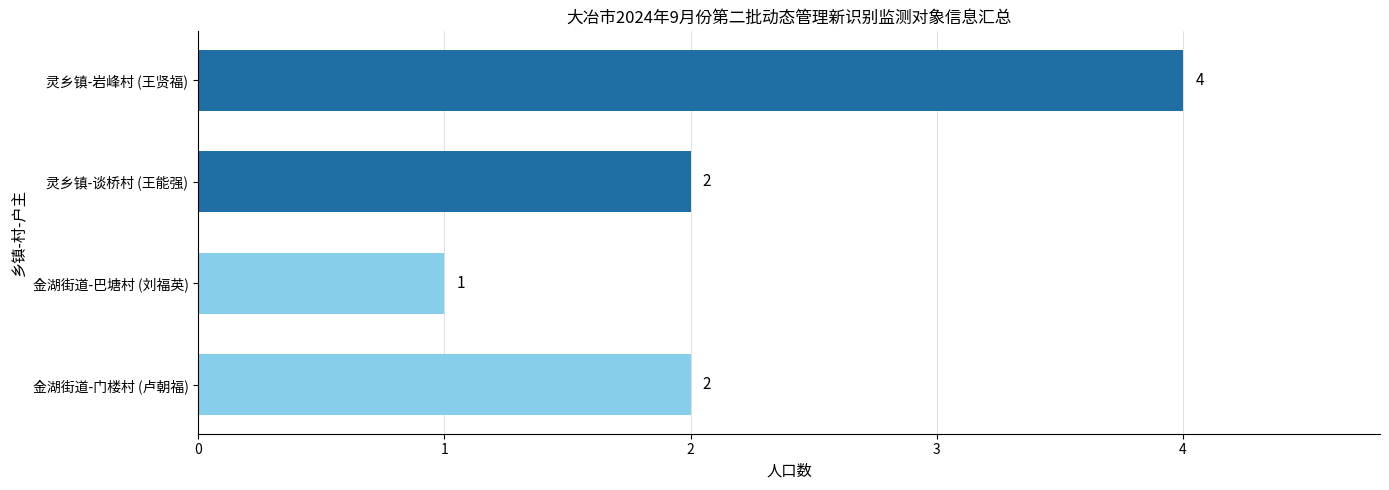

Count the values in the range 2 to 4.

3